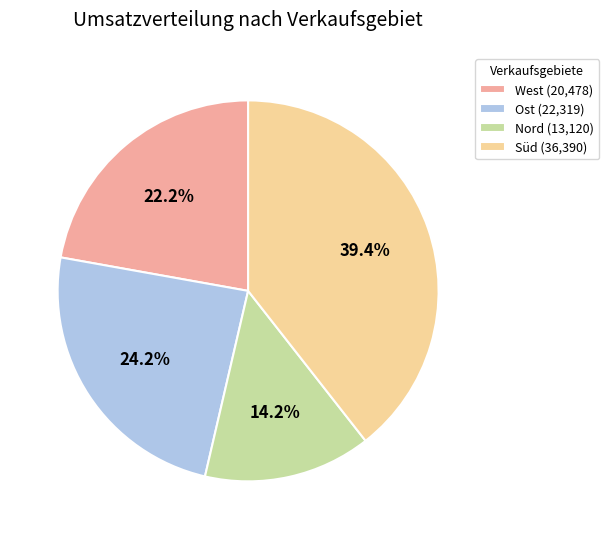

Rank the categories by value from lowest to highest.

Nord (13,120), West (20,478), Ost (22,319), Süd (36,390)